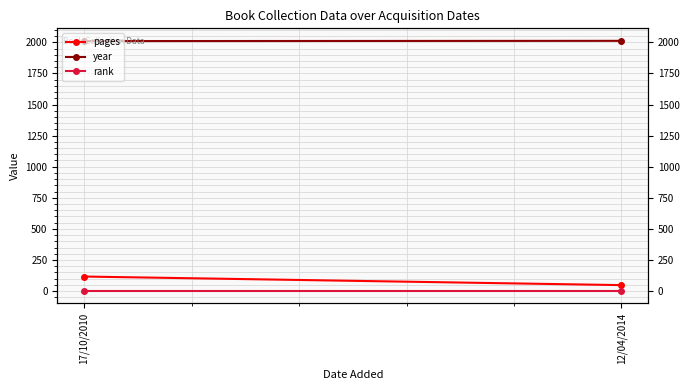

How many lines are shown in the chart?

3